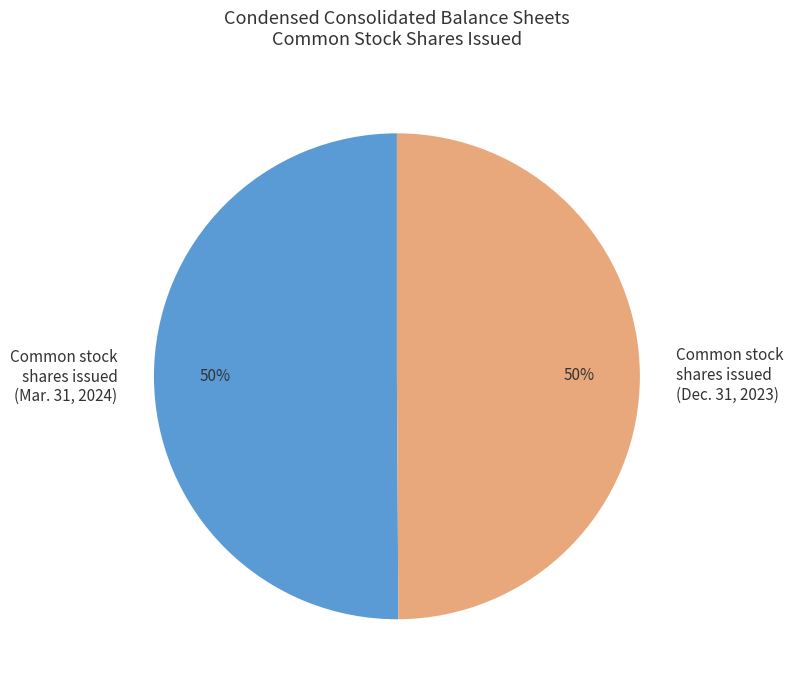

What percentage is the Common stock shares issued (Dec. 31, 2023) slice, to the nearest percent?

50%